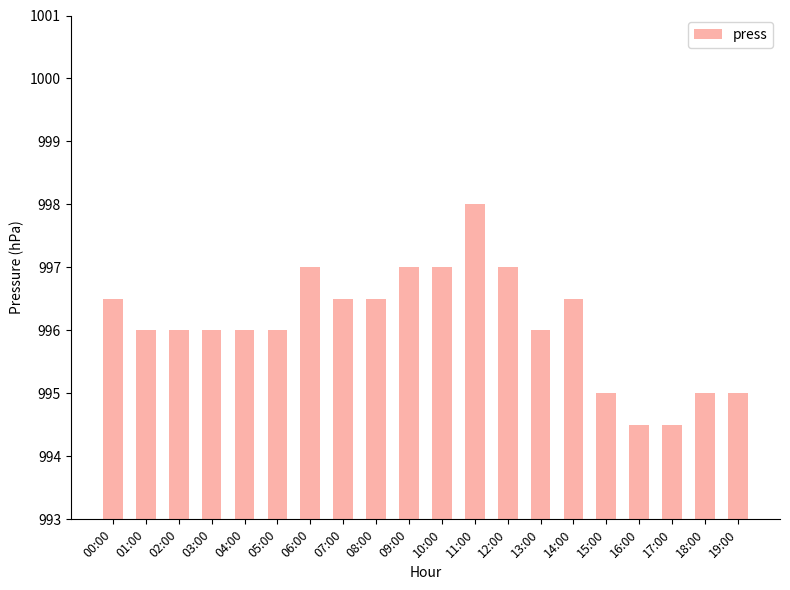

Reading left to right, list all the values displayed in this chart.

996.5	996.0	996.0	996.0	996.0	996.0	997.0	996.5	996.5	997.0	997.0	998.0	997.0	996.0	996.5	995.0	994.5	994.5	995.0	995.0